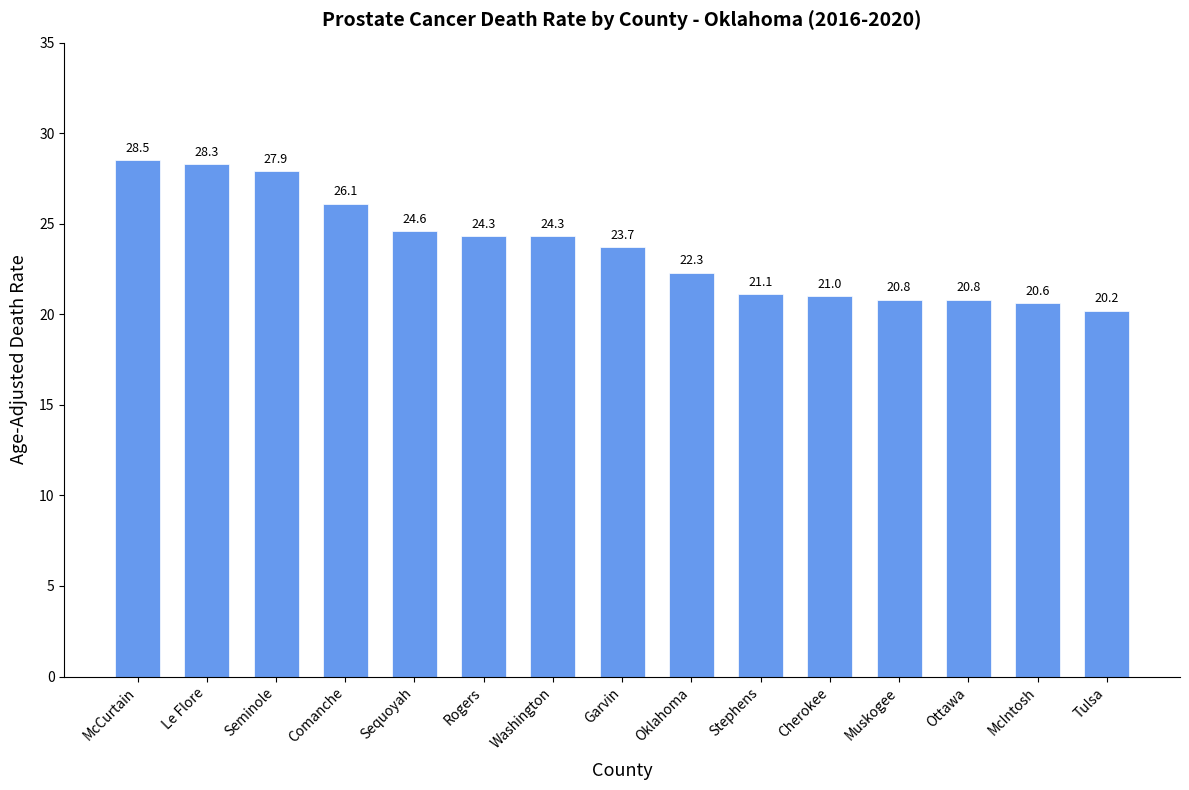

How many data points are less than 23?

7